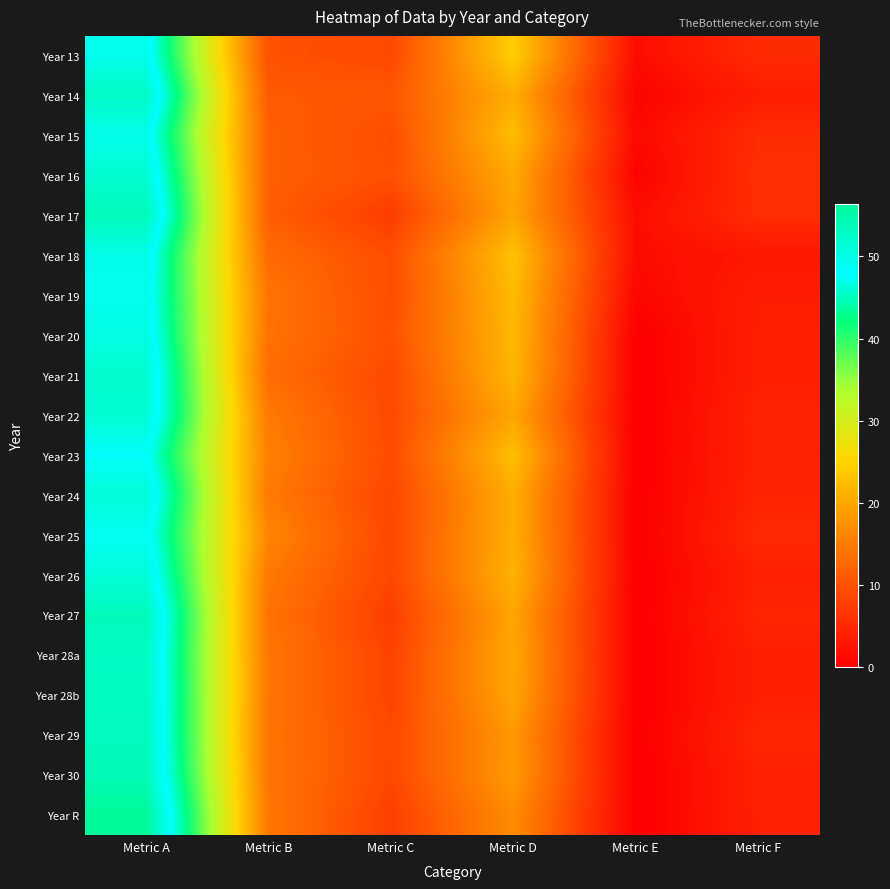

Count the number of categories in the chart.

6